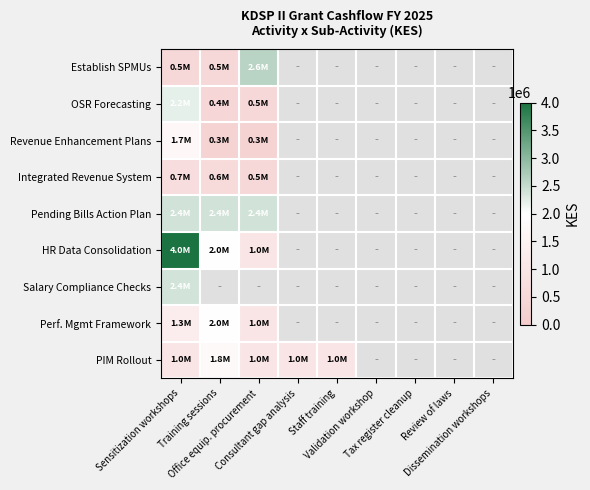

What is the difference between the maximum and second lowest values in the Revenue Enhancement Plans series?

1400000.0